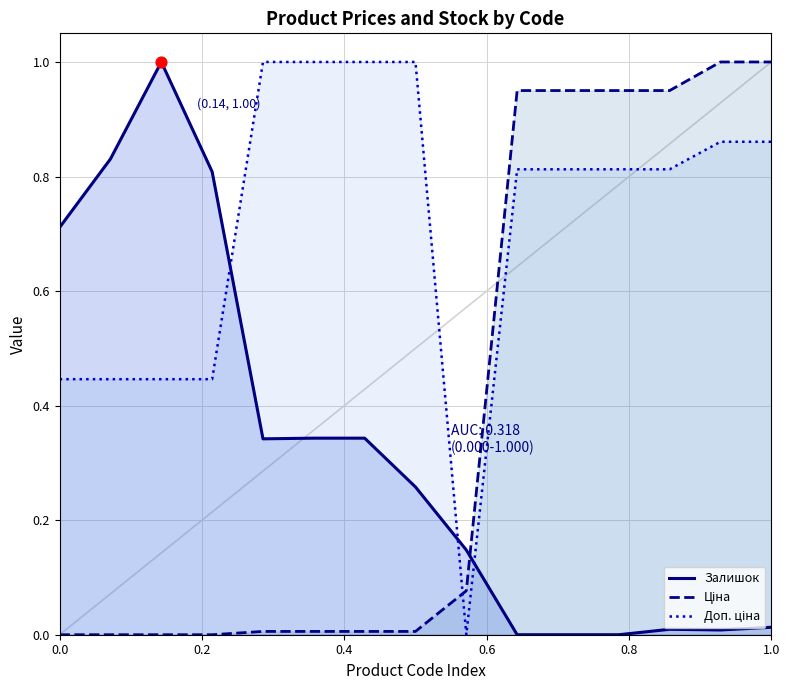

What are all the series names shown in the legend?

Залишок, Ціна, Доп. ціна